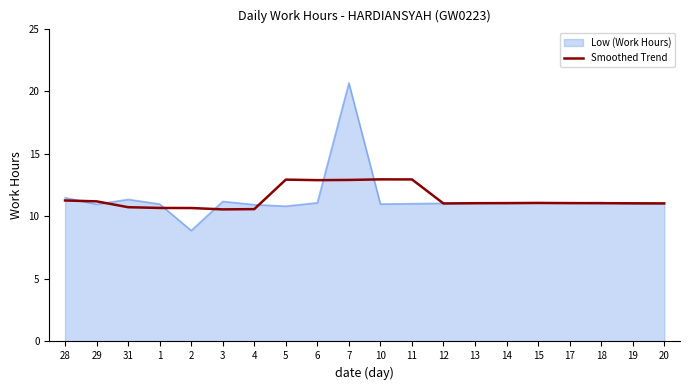

What is the minimum value for Smoothed Trend?

10.6